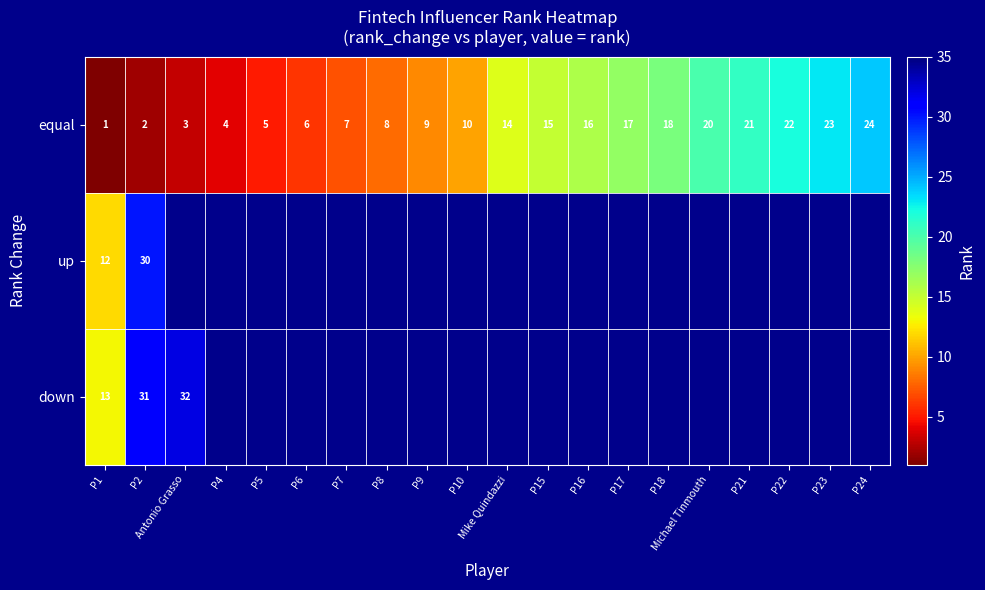

What is the lowest value of the equal series?

1